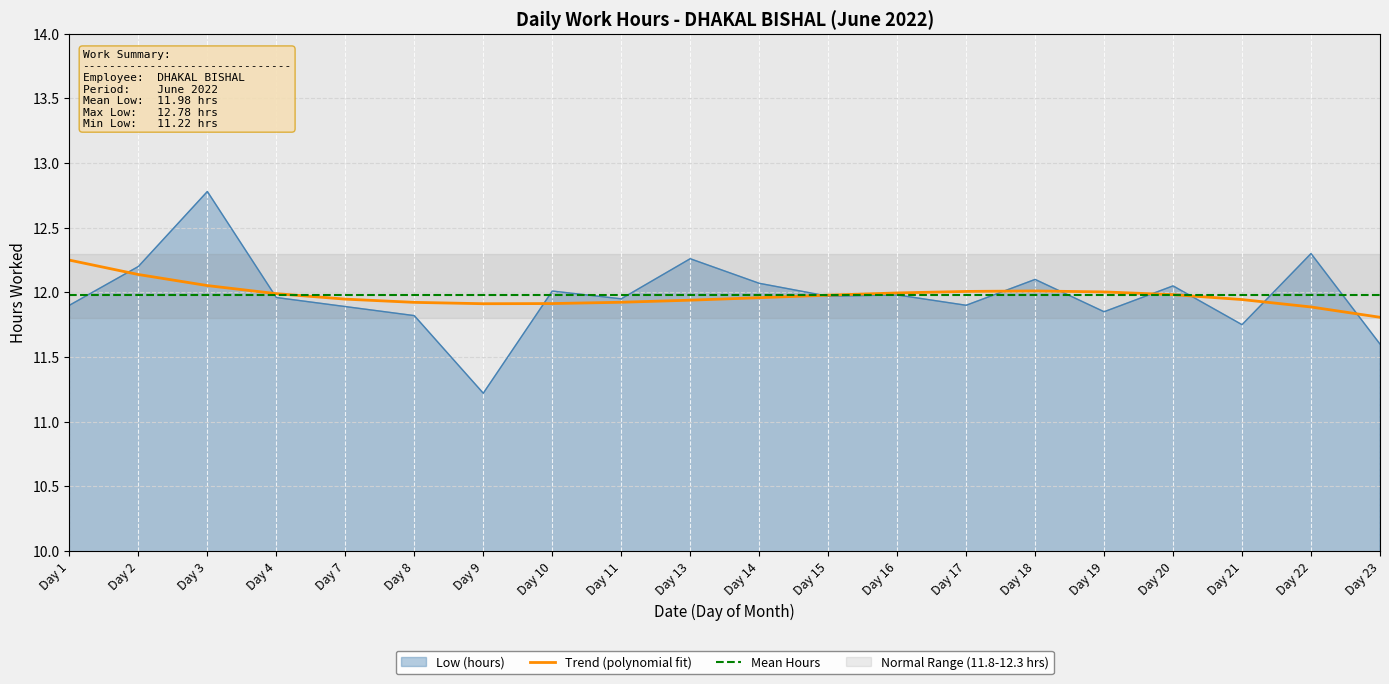

Which series has the largest range (max minus min)?

Low (hours)